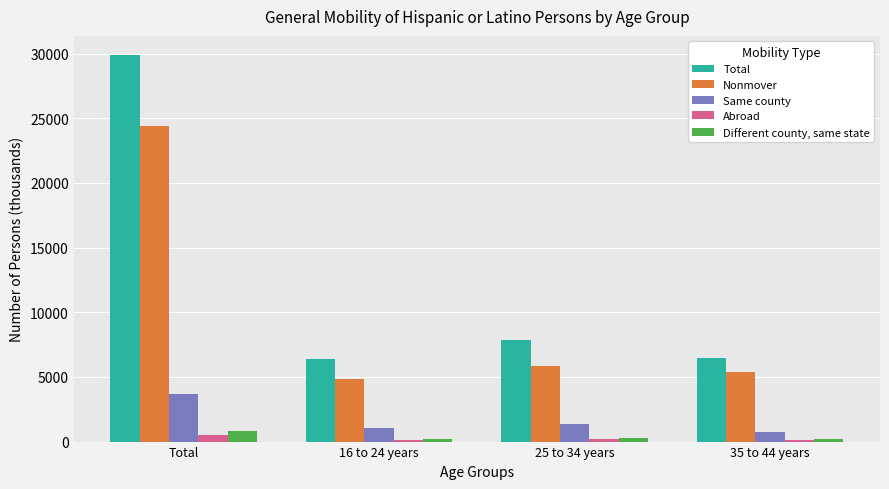

At which category is the sum across all series the highest?

Total